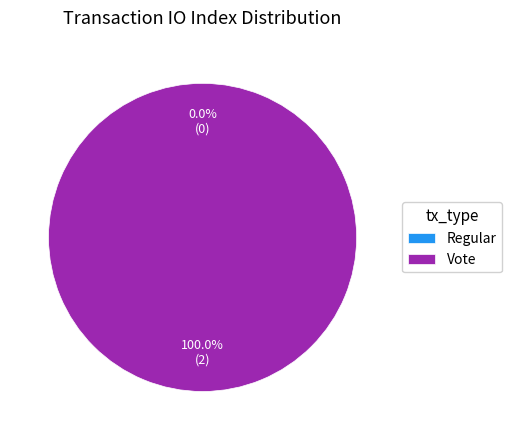

Which category accounts for the majority?

Vote